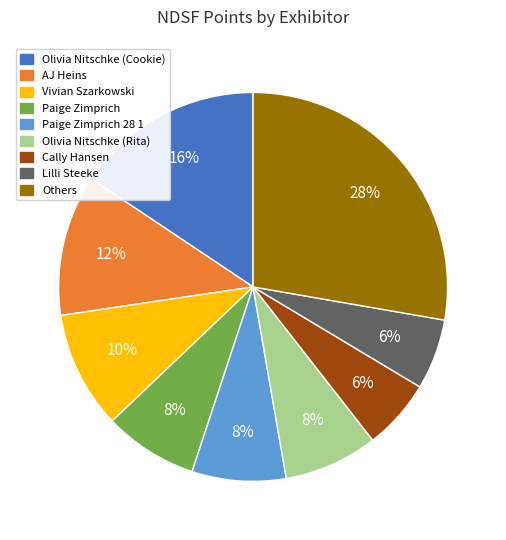

Count the number of slices in the pie.

9